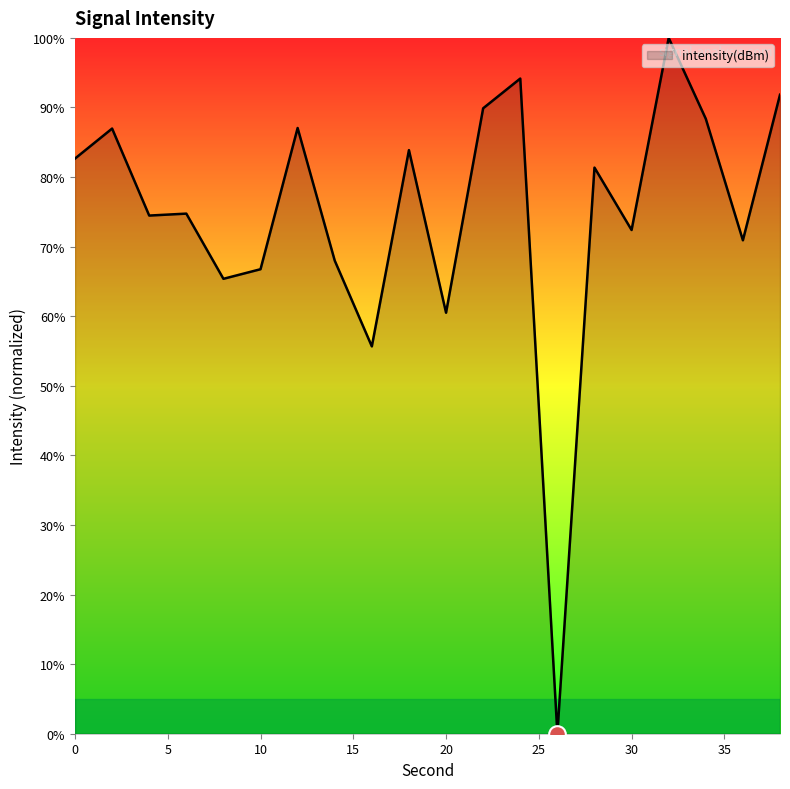

How many values are below 81?

10